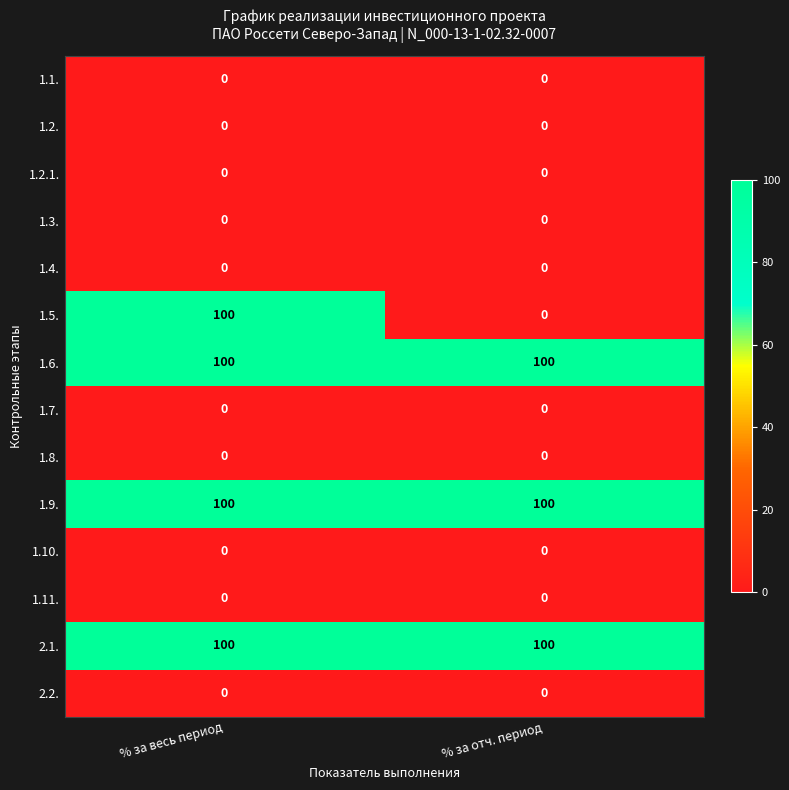

Which series has the largest range (max minus min)?

1.5.